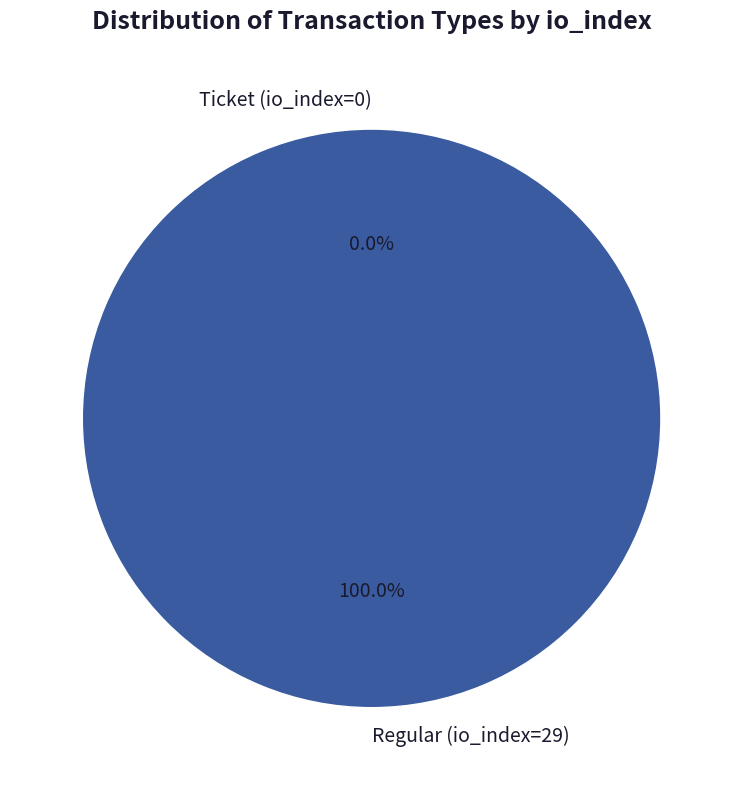

What percentage is NOT represented by Ticket (io_index=0)?

100.0%